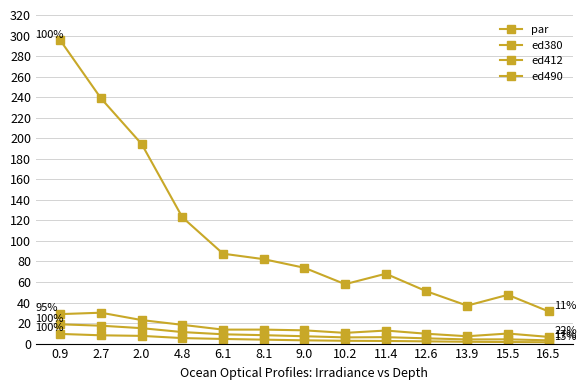

How many lines are shown in the chart?

4